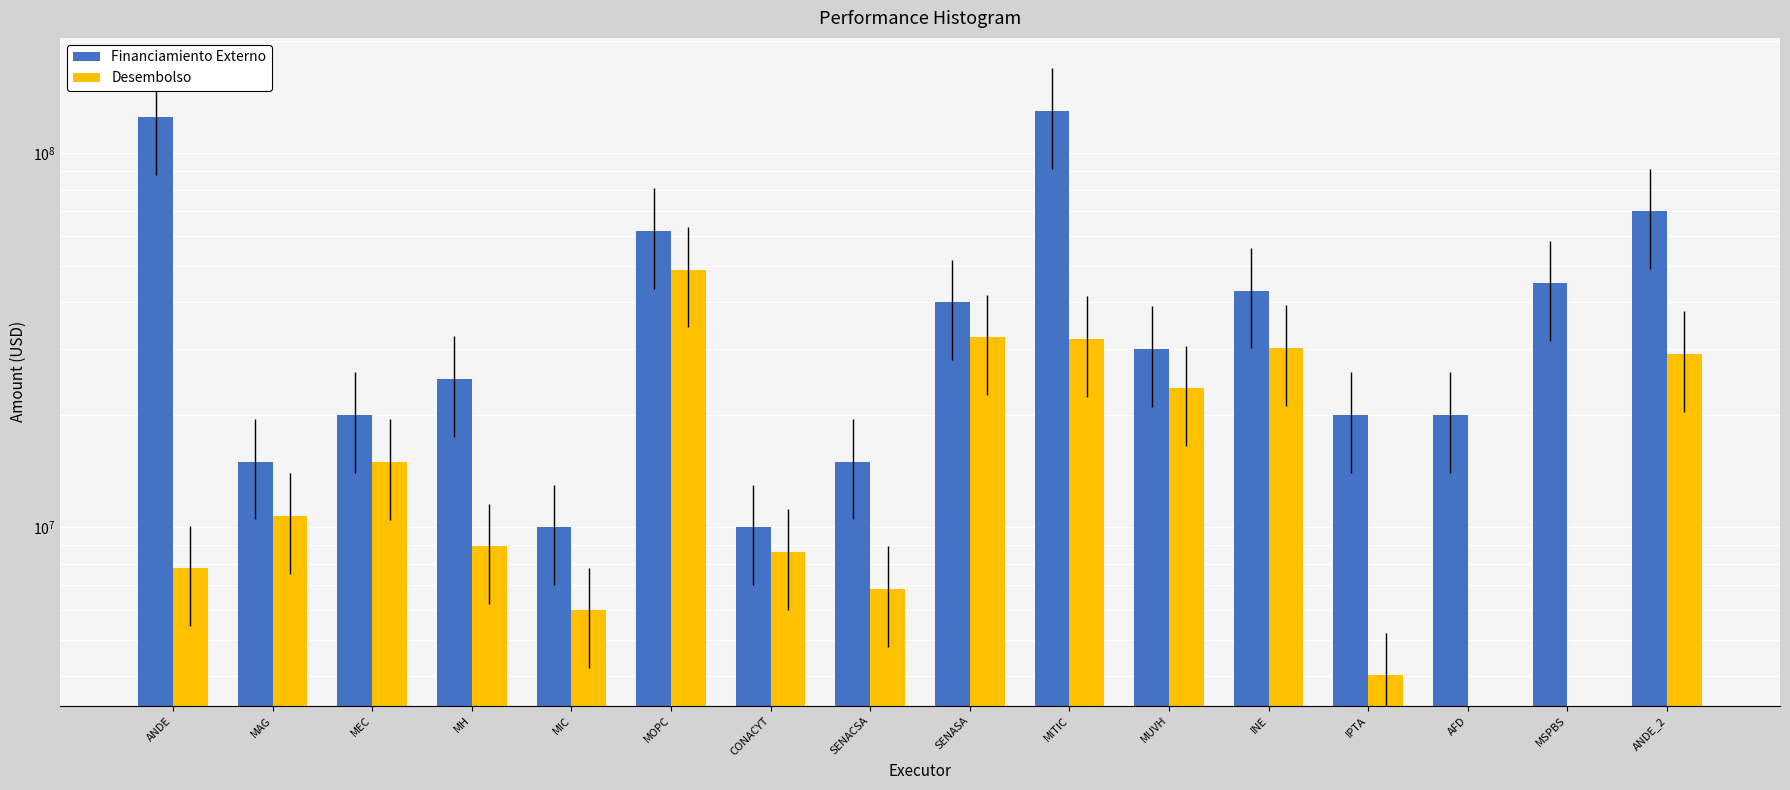

What is the value of the Financiamiento Externo bar at the 5th from the left?

10000000.0